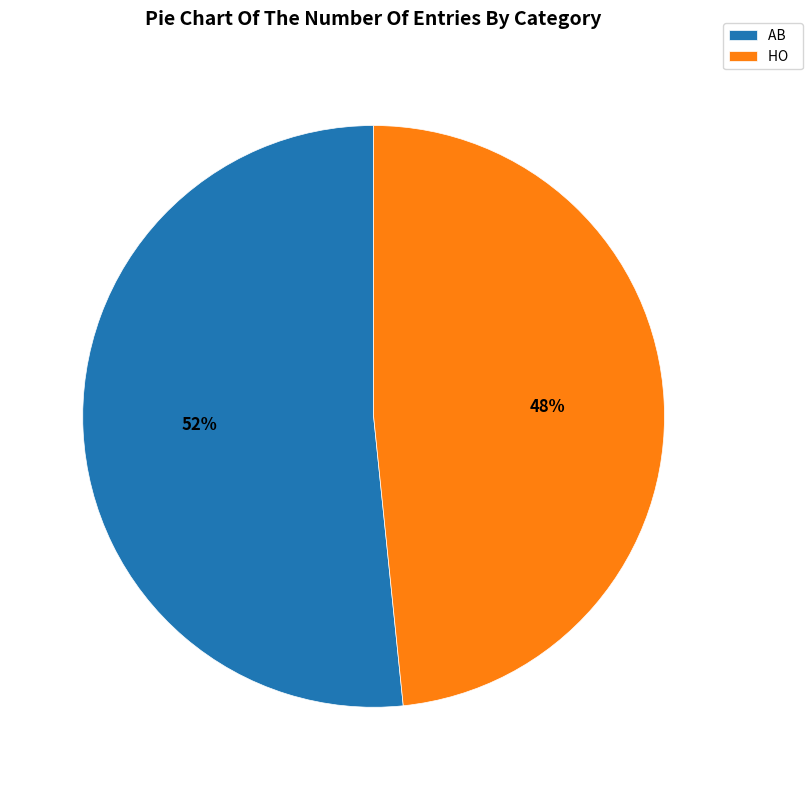

How many slices are in this pie chart?

2